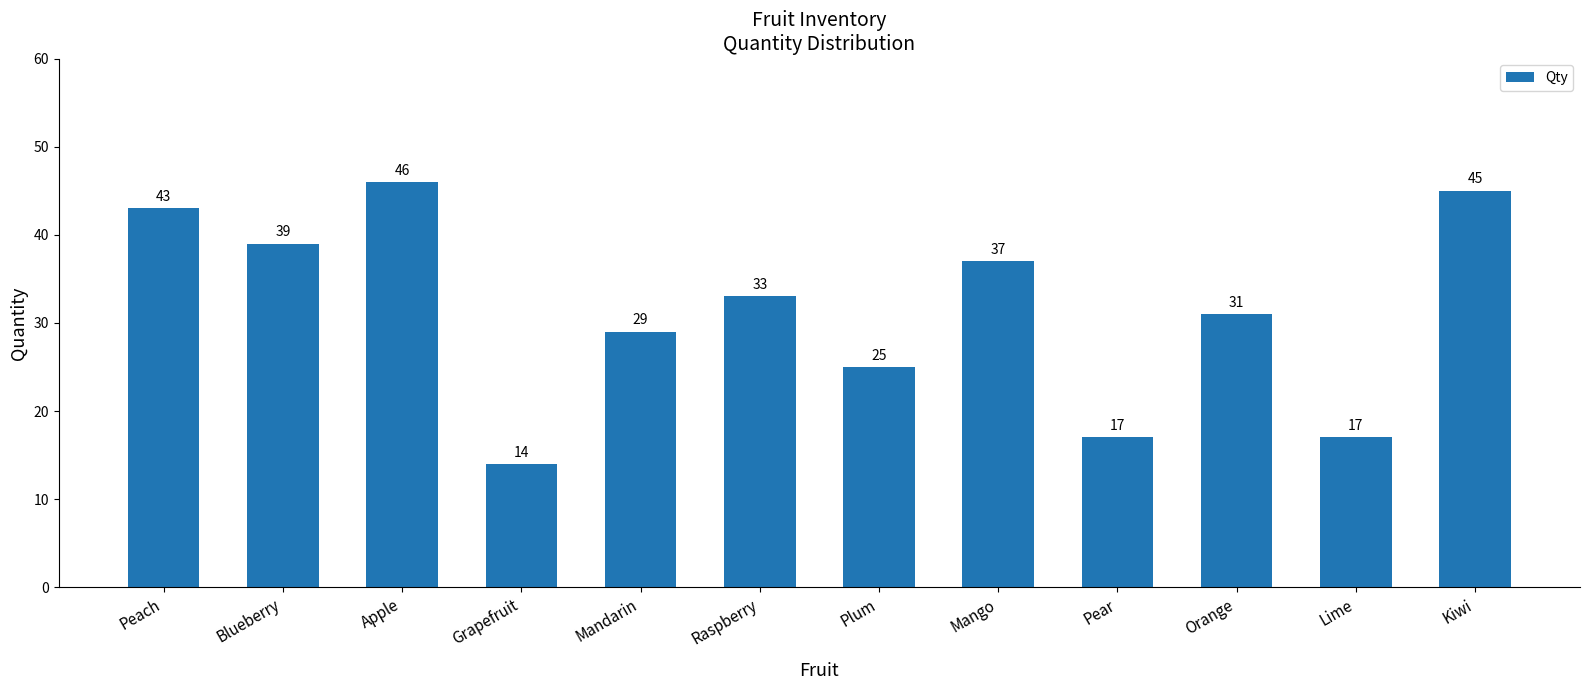

Reading left to right, list all the values displayed in this chart.

Peach=43	Blueberry=39	Apple=46	Grapefruit=14	Mandarin=29	Raspberry=33	Plum=25	Mango=37	Pear=17	Orange=31	Lime=17	Kiwi=45